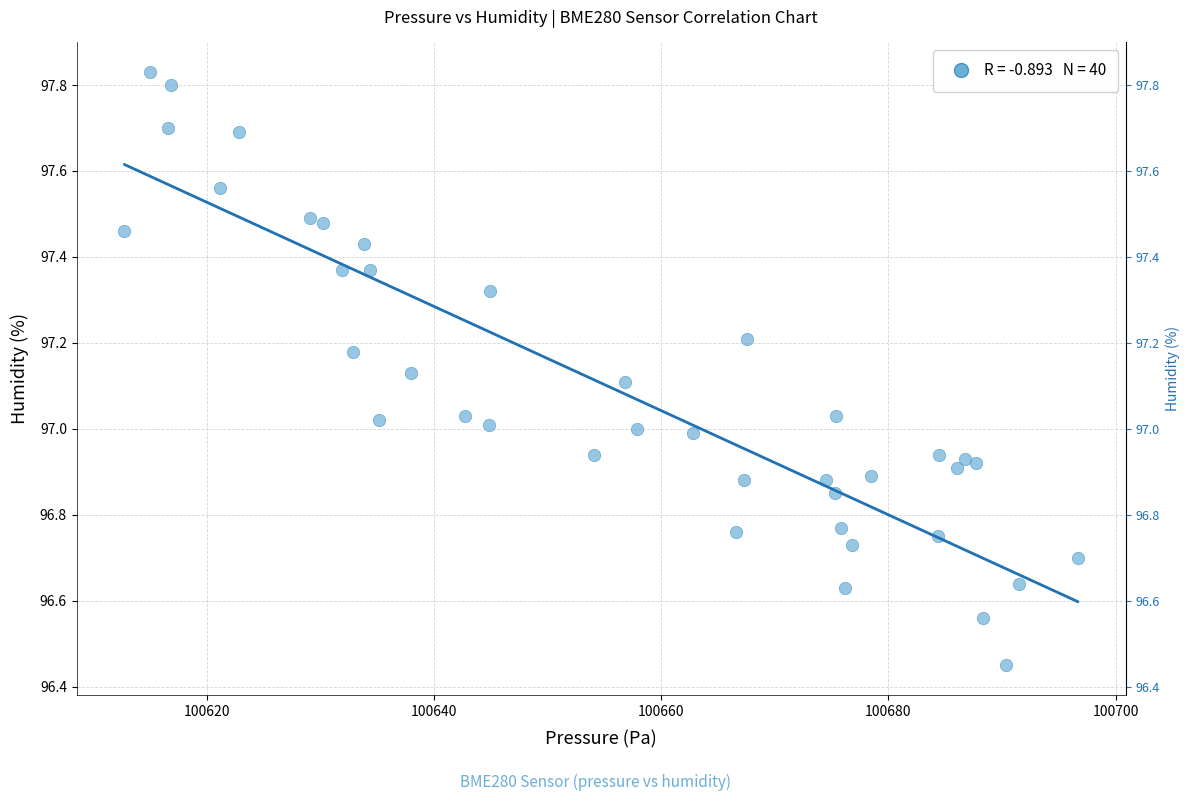

What is the range of Y values (max minus min)?

1.4